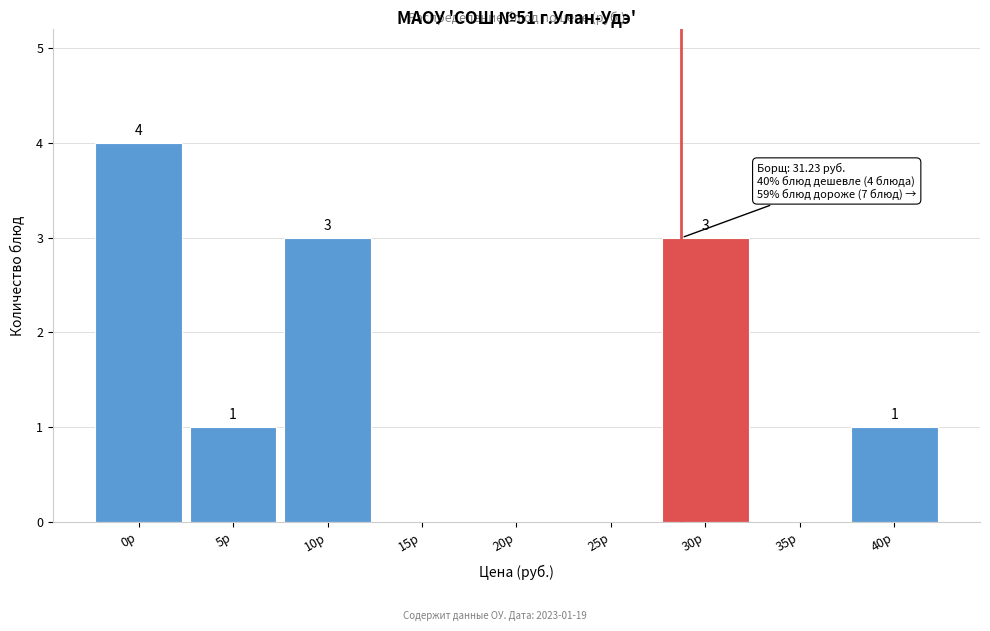

Reading left to right, transcribe all the data shown in this chart.

0р=4	5р=1	10р=3	15р=0	20р=0	25р=0	30р=3	35р=0	40р=1